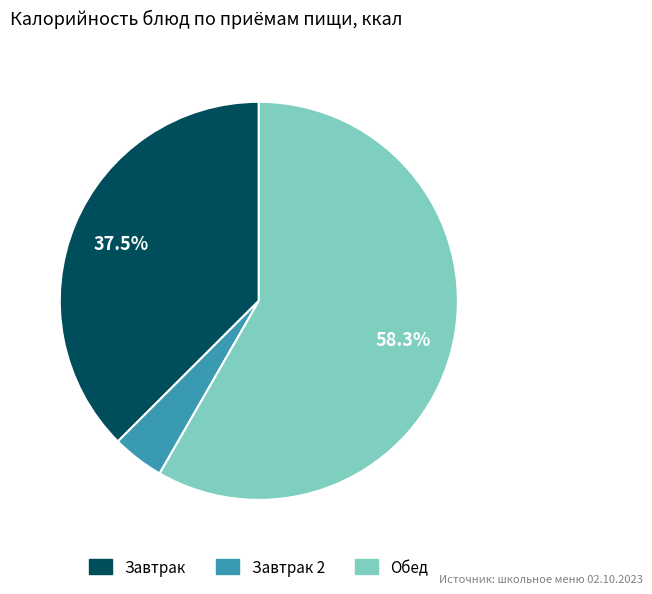

Does any single category account for the majority?

Yes